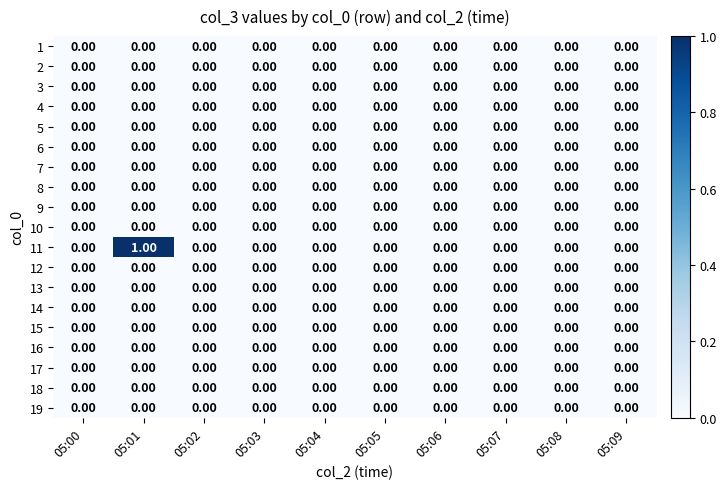

Which series has the largest total across all categories?

11